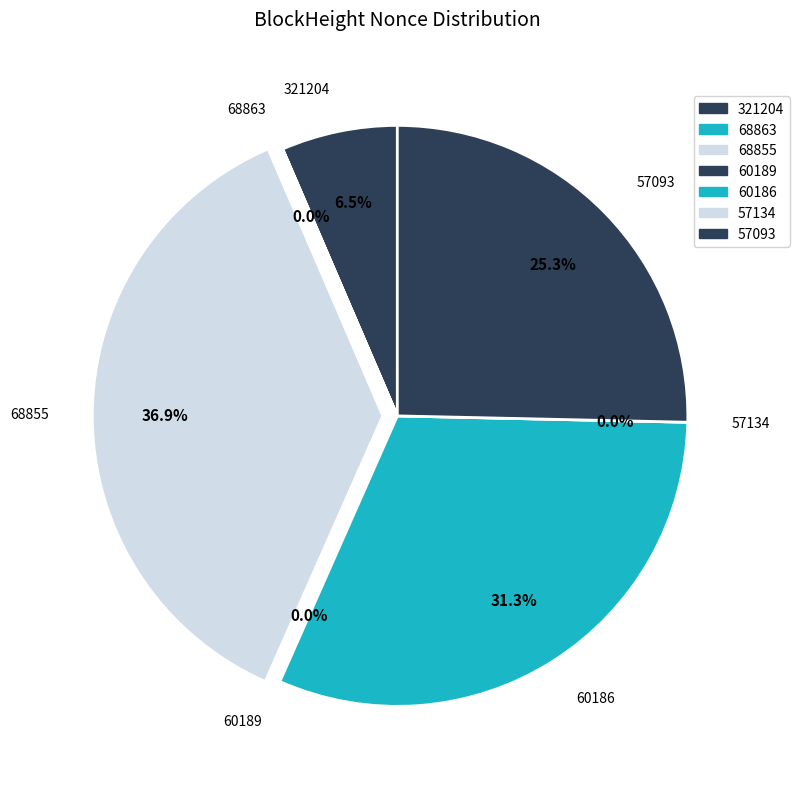

Does 60189 account for over 50% of the chart?

No